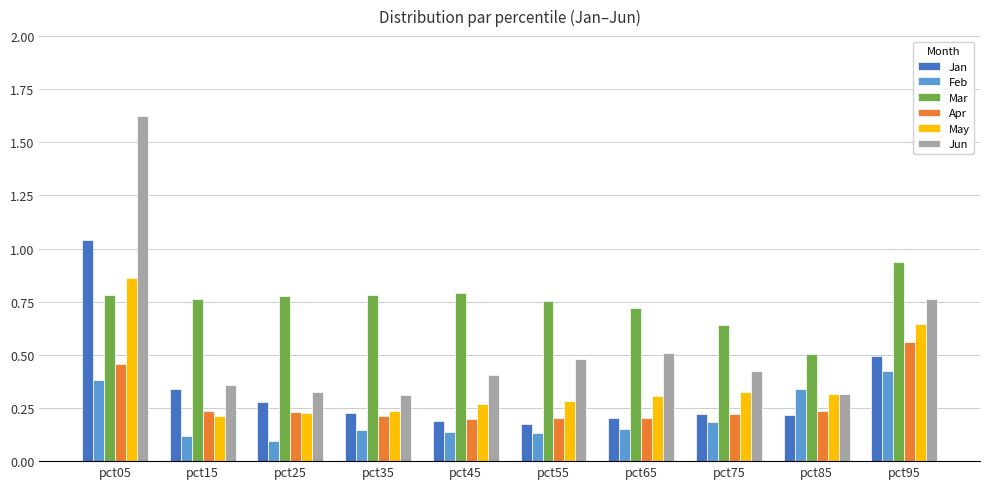

Is it true that Jun equals 0.3 at pct35?

True